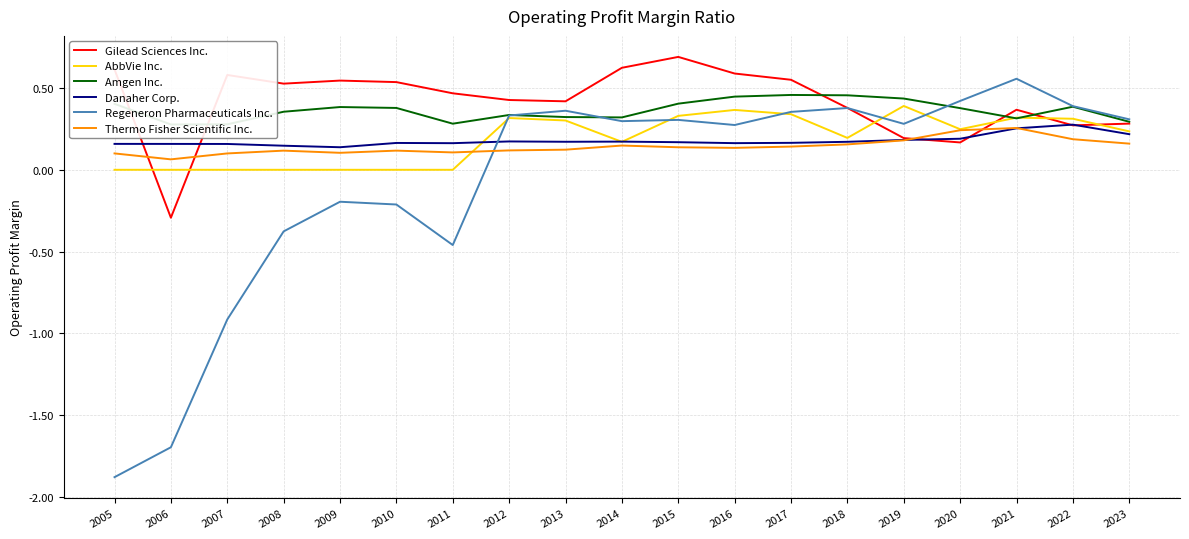

Reading right to left, extract all data points from this chart.

Gilead Sciences Inc.: 0.3	0.3	0.4	0.2	0.2	0.4	0.6	0.6	0.7	0.6	0.4	0.4	0.5	0.5	0.5	0.5	0.6	-0.3	0.6
AbbVie Inc.: 0.2	0.3	0.3	0.2	0.4	0.2	0.3	0.4	0.3	0.2	0.3	0.3	0.0	0.0	0.0	0.0	0.0	0.0	0.0
Amgen Inc.: 0.3	0.4	0.3	0.4	0.4	0.5	0.5	0.4	0.4	0.3	0.3	0.3	0.3	0.4	0.4	0.4	0.3	0.3	0.4
Danaher Corp.: 0.2	0.3	0.3	0.2	0.2	0.2	0.2	0.2	0.2	0.2	0.2	0.2	0.2	0.2	0.1	0.1	0.2	0.2	0.2
Regeneron Pharmaceuticals Inc.: 0.3	0.4	0.6	0.4	0.3	0.4	0.4	0.3	0.3	0.3	0.4	0.3	-0.5	-0.2	-0.2	-0.4	-0.9	-1.7	-1.9
Thermo Fisher Scientific Inc.: 0.2	0.2	0.3	0.2	0.2	0.2	0.1	0.1	0.1	0.1	0.1	0.1	0.1	0.1	0.1	0.1	0.1	0.1	0.1